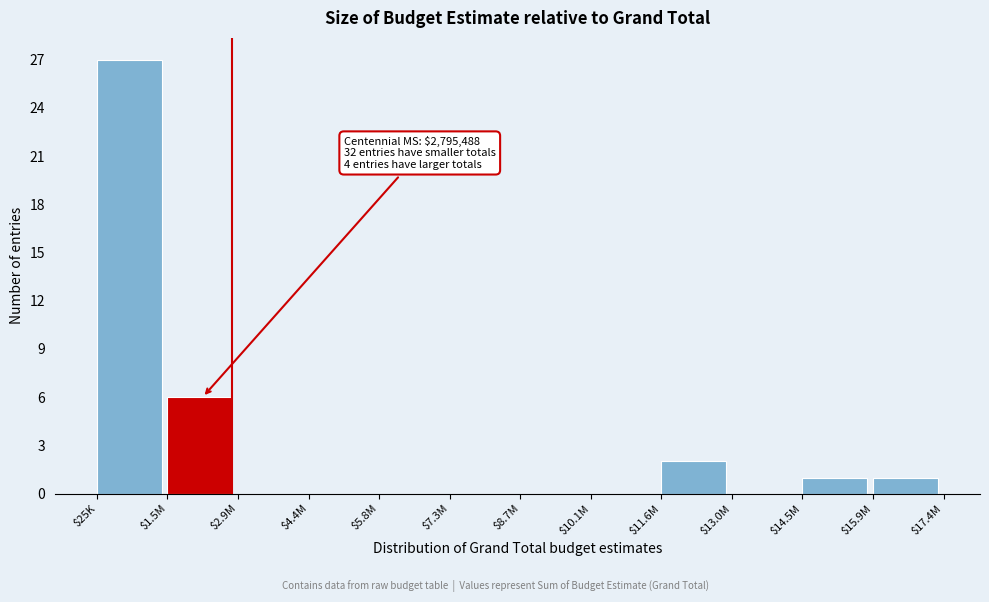

What is the maximum value shown in the chart?

27